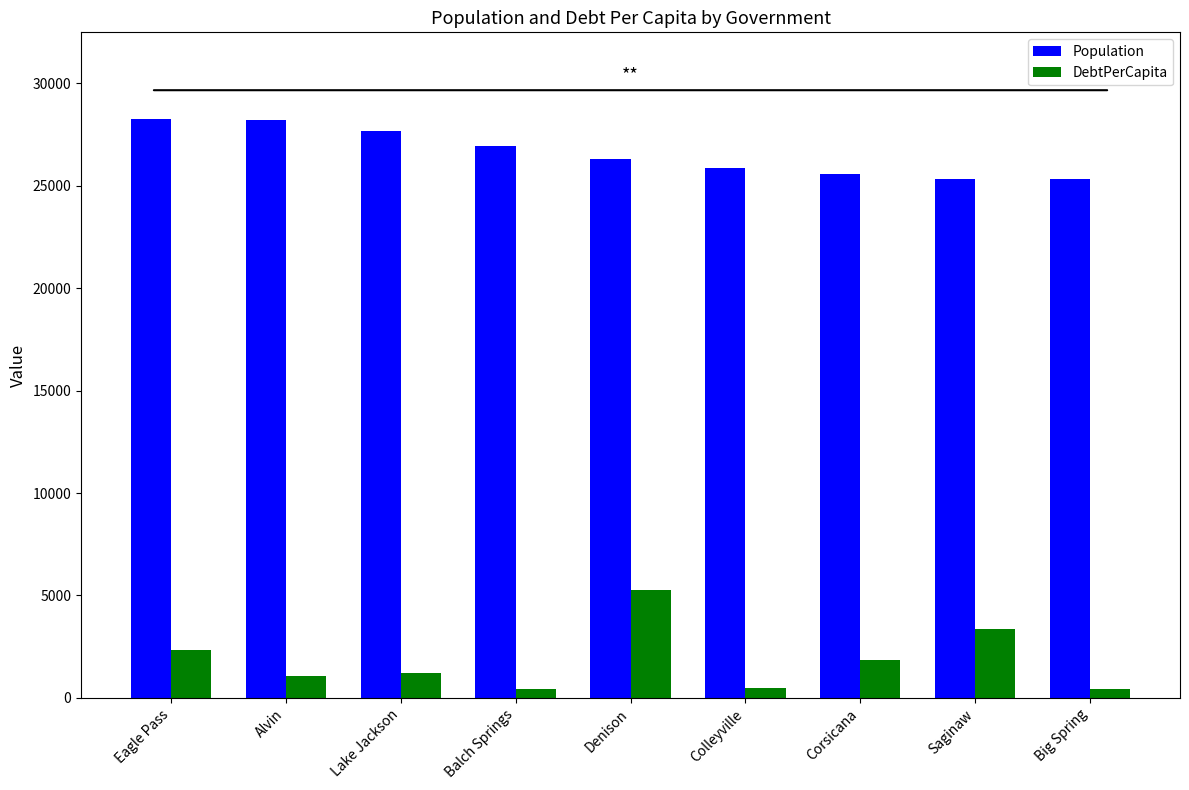

What are all the series names shown in the legend?

Population, DebtPerCapita